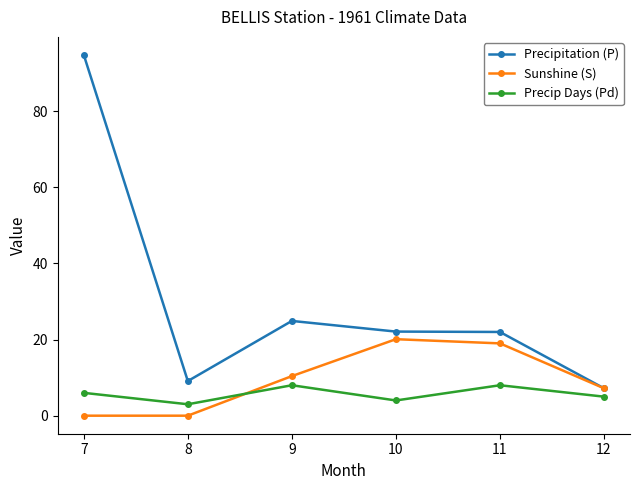

What is the value of the Precipitation (P) point at the 4th from the left?

22.1